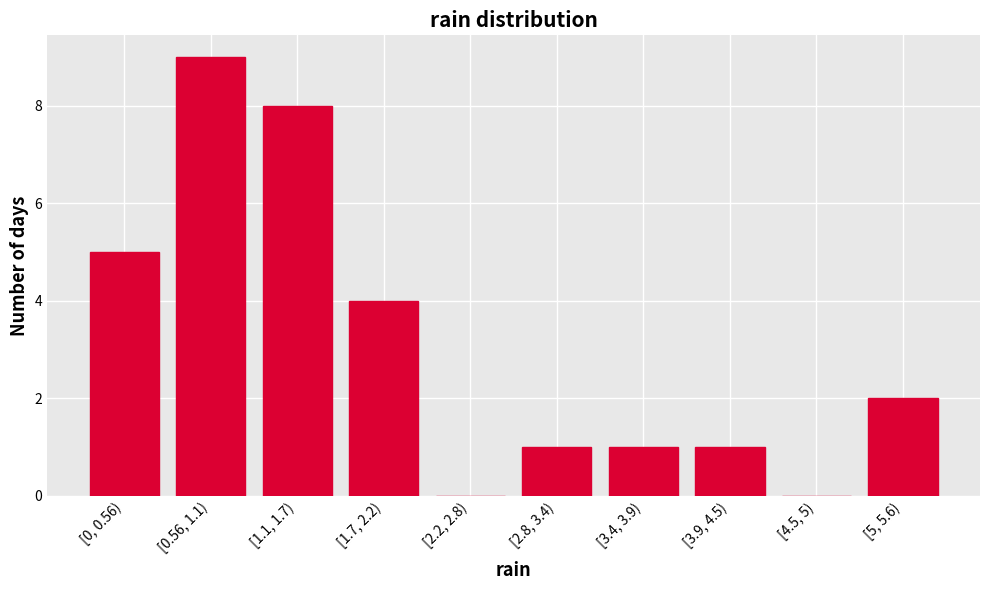

Reading left to right, extract all data points from this chart.

[0, 0.56)=5	[0.56, 1.1)=9	[1.1, 1.7)=8	[1.7, 2.2)=4	[2.2, 2.8)=0	[2.8, 3.4)=1	[3.4, 3.9)=1	[3.9, 4.5)=1	[4.5, 5)=0	[5, 5.6)=2